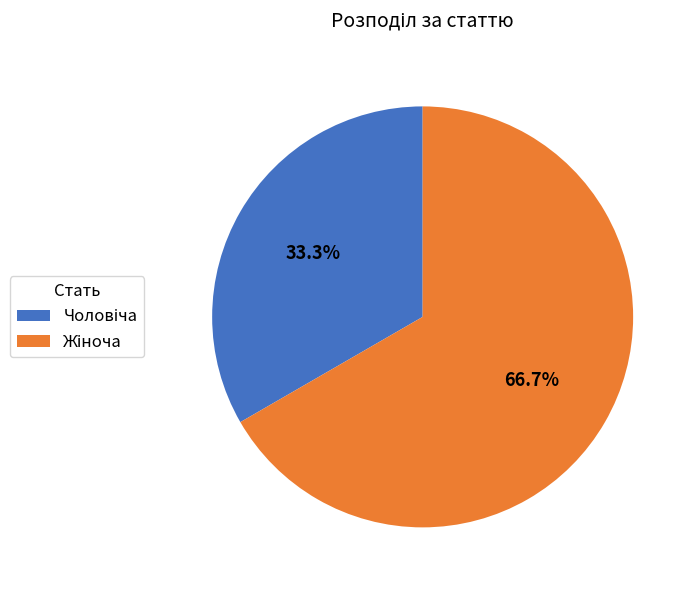

What is the change in value from Чоловіча to Жіноча?

+1